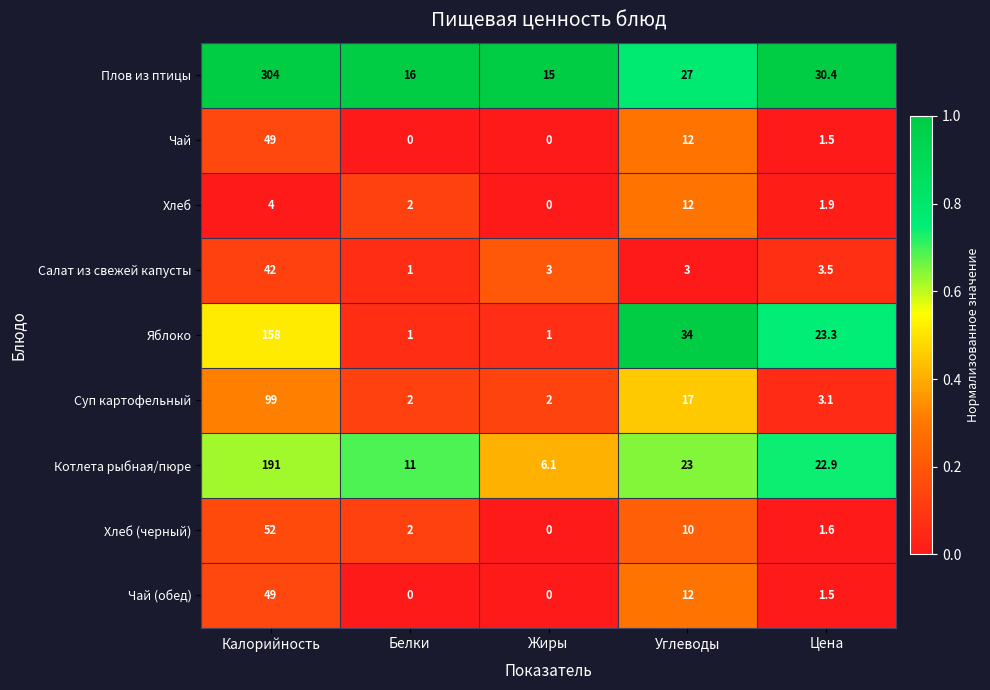

What is the difference between the highest and lowest values at Цена?

28.9